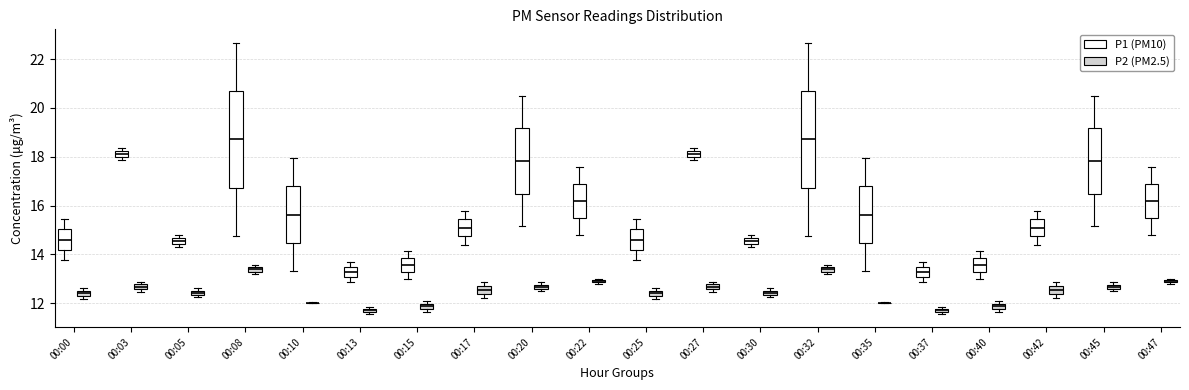

Where does the median line of the box for 00:42 (P2 (PM2.5)) sit on the y-axis? The values are not printed on the chart, so give them approximately, as read against the axis.

12.6